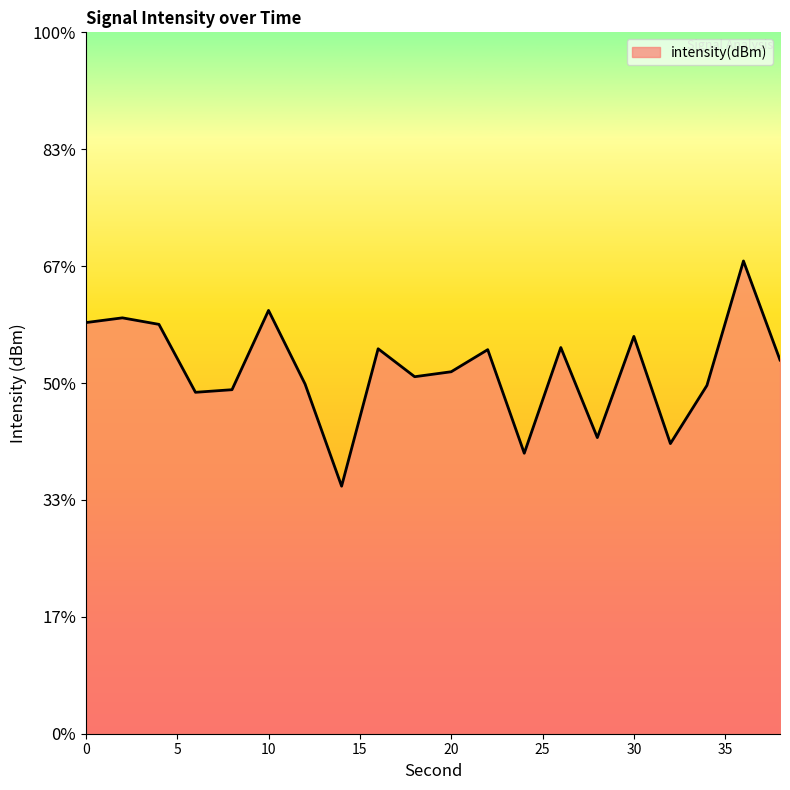

Which category has the highest value across all series?

36